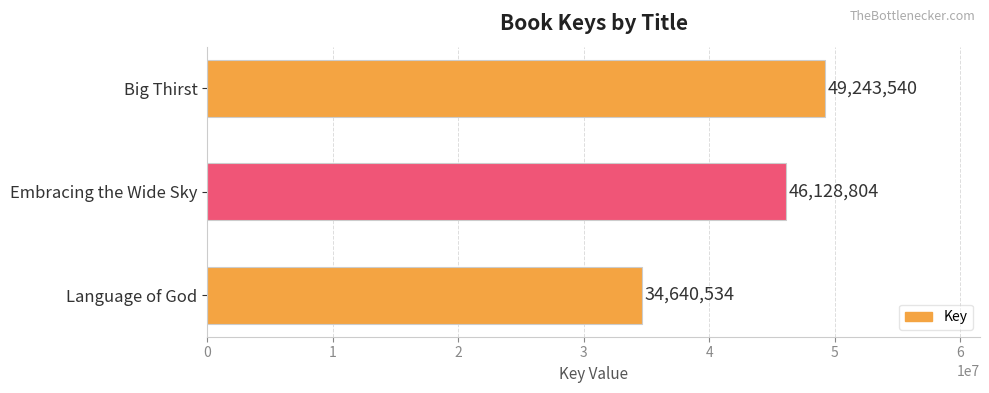

Approximately how many times larger is the value at Embracing the Wide Sky compared to Big Thirst?

0.9